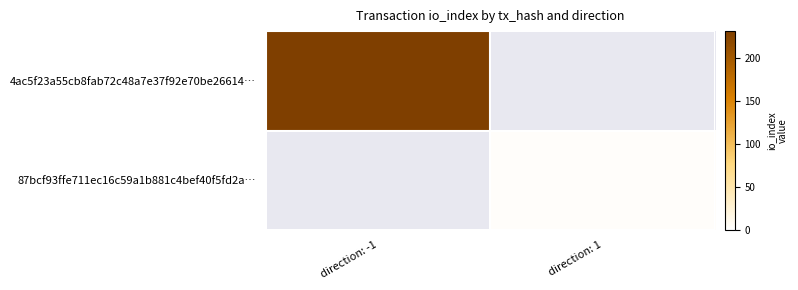

What is the maximum value shown in the chart?

231.0